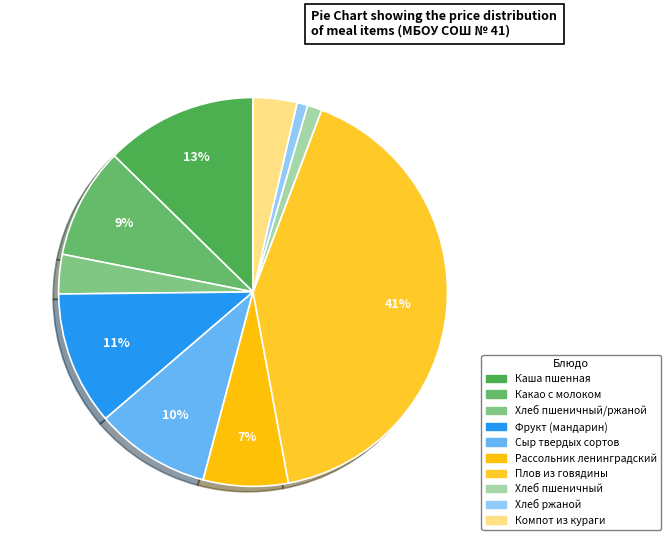

How many slices are in this pie chart?

10